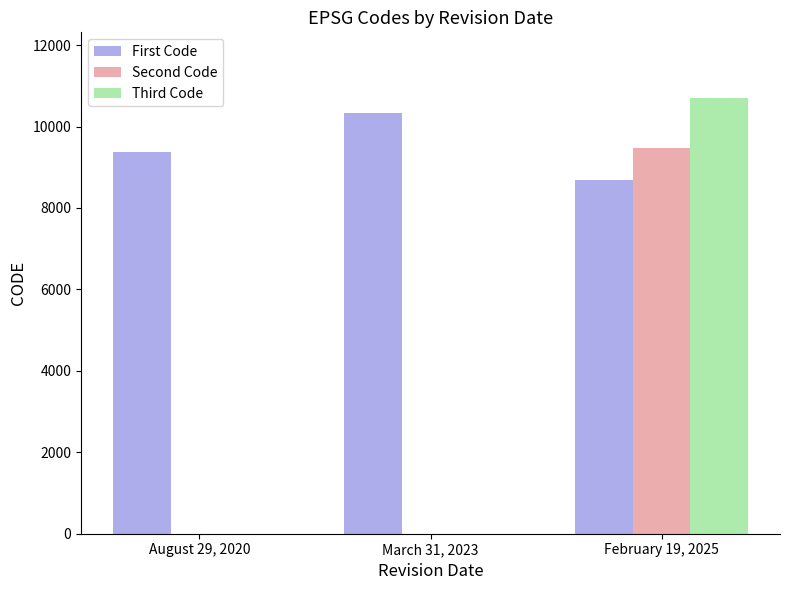

Reading left to right, transcribe all the data shown in this chart.

First Code: 9375	10323	8676
Second Code: 0	0	9483
Third Code: 0	0	10707